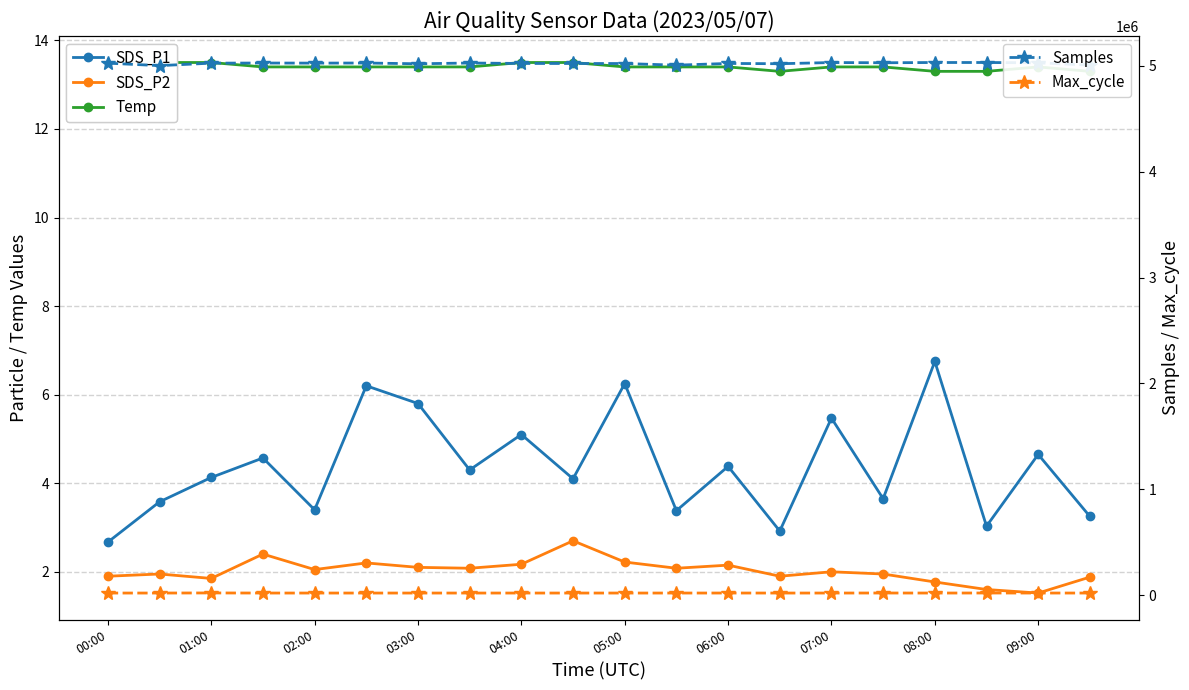

How many interior local valleys does the Samples series have?

6